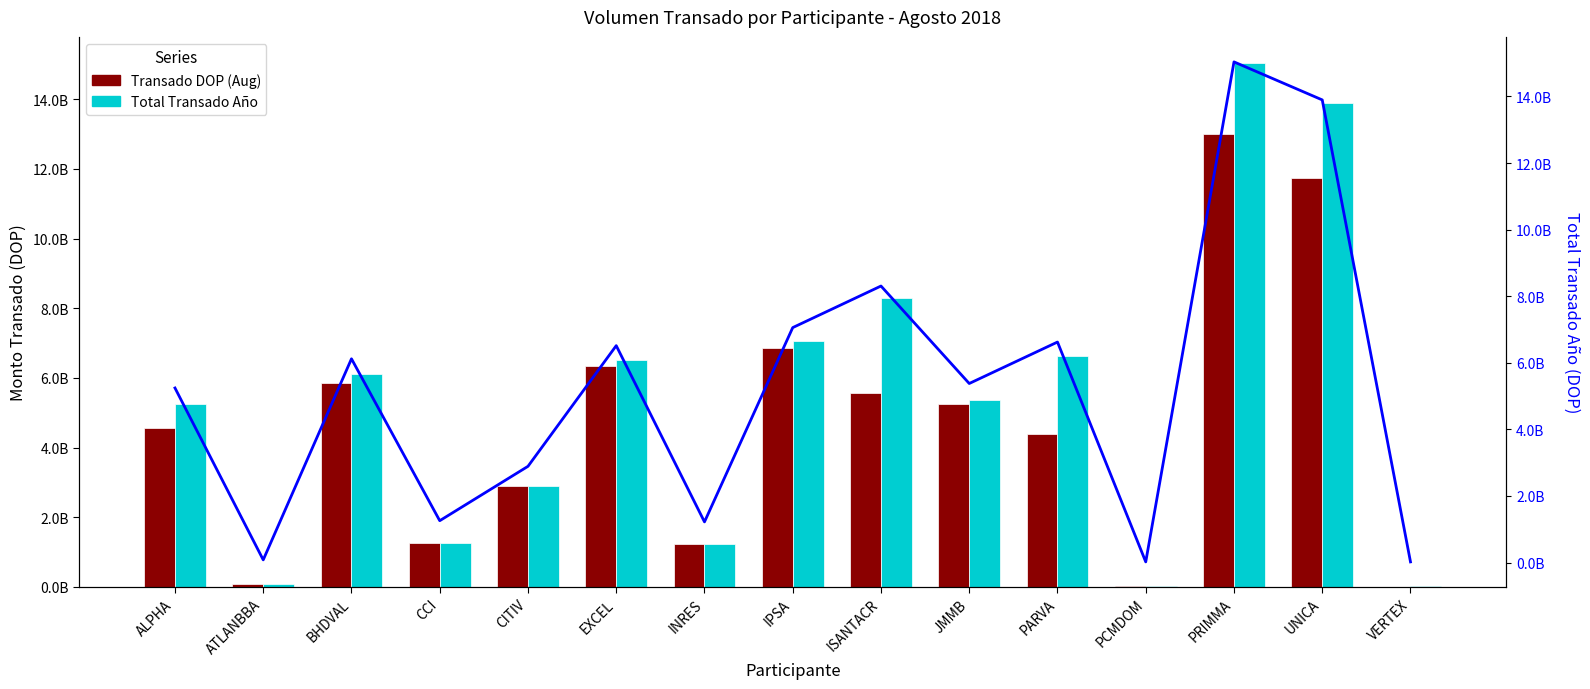

At which category is the sum across all series the highest?

PRIMMA